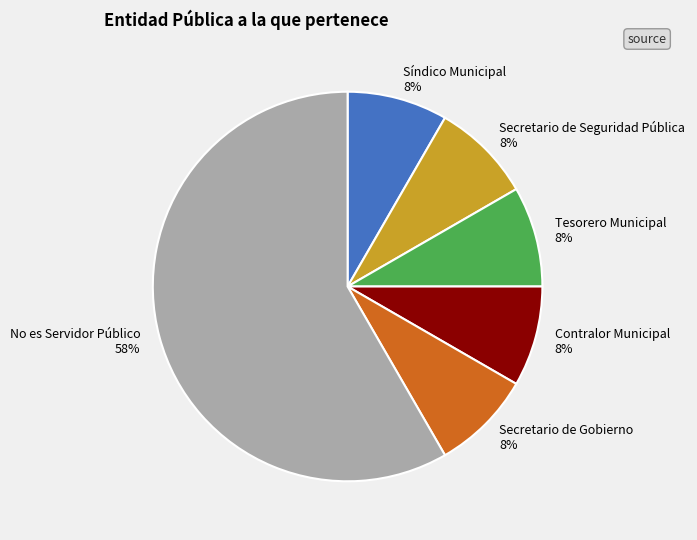

To the nearest percent, what is the average slice percentage?

17%